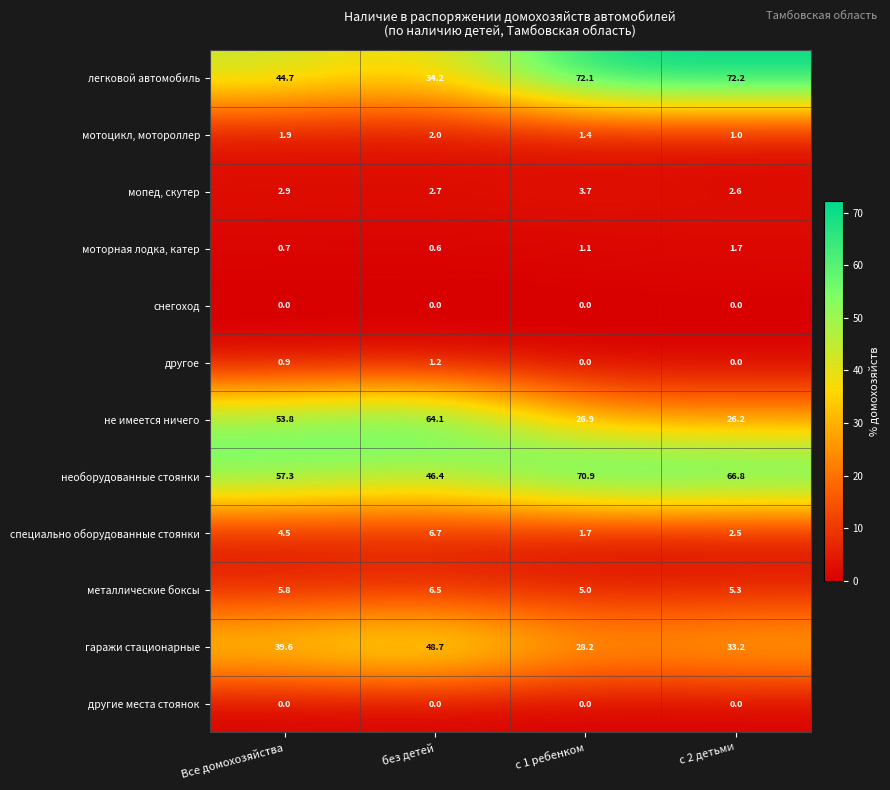

Is it true that снегоход equals 0.0 at с 2 детьми?

True